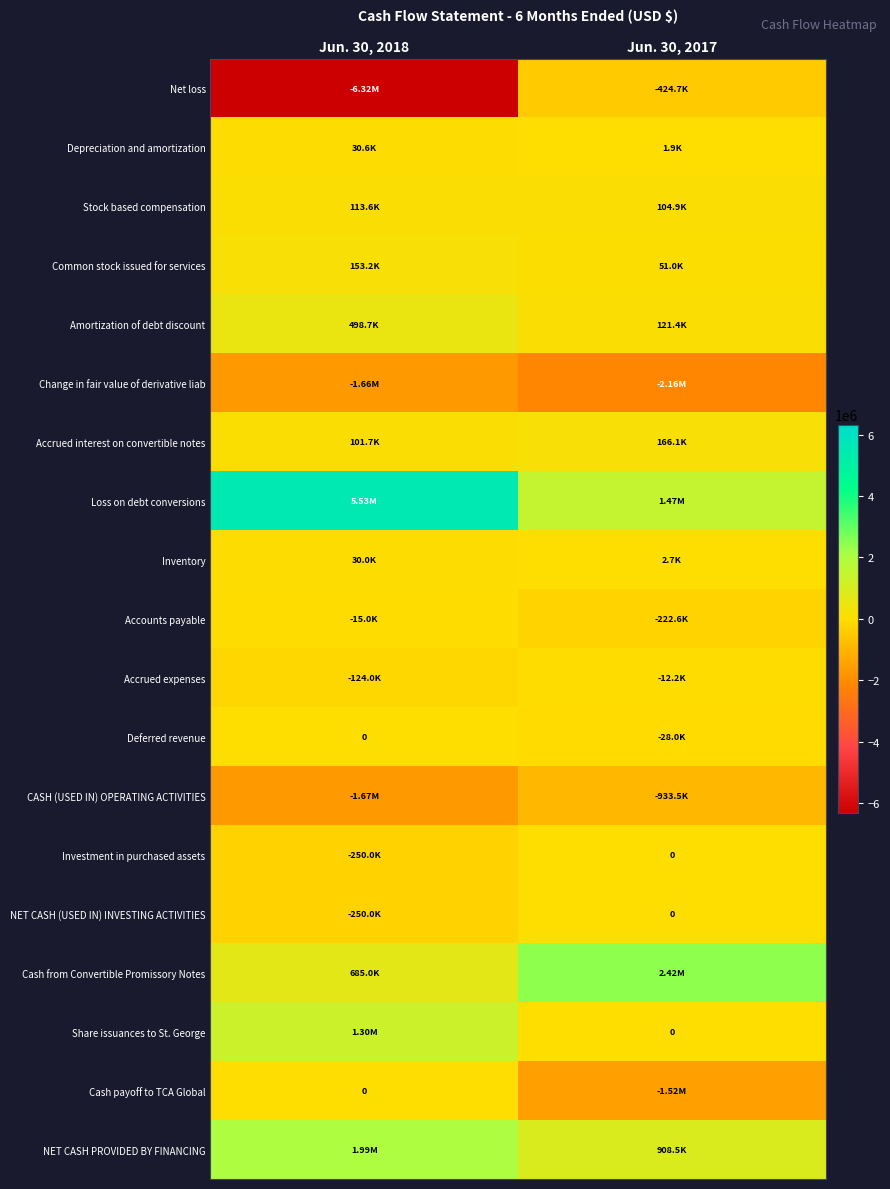

Rank the series at Jun. 30, 2017 from highest to lowest value.

Cash from Convertible Promissory Notes, Loss on debt conversions, NET CASH PROVIDED BY FINANCING, Accrued interest on convertible notes, Amortization of debt discount, Stock based compensation, Common stock issued for services, Inventory, Depreciation and amortization, Investment in purchased assets, NET CASH (USED IN) INVESTING ACTIVITIES, Share issuances to St. George, Accrued expenses, Deferred revenue, Accounts payable, Net loss, CASH (USED IN) OPERATING ACTIVITIES, Cash payoff to TCA Global, Change in fair value of derivative liab